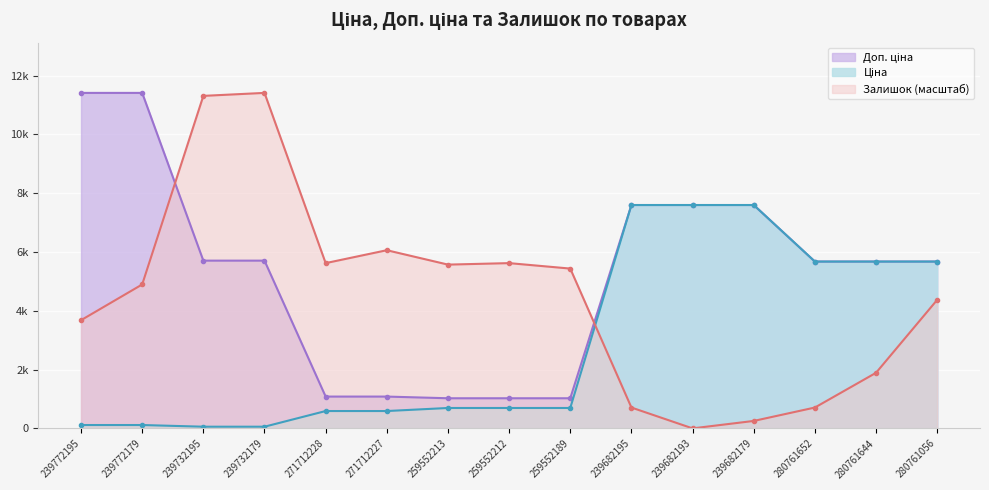

Which series changed the most between 239732195 and 239682179?

Залишок (масштаб)